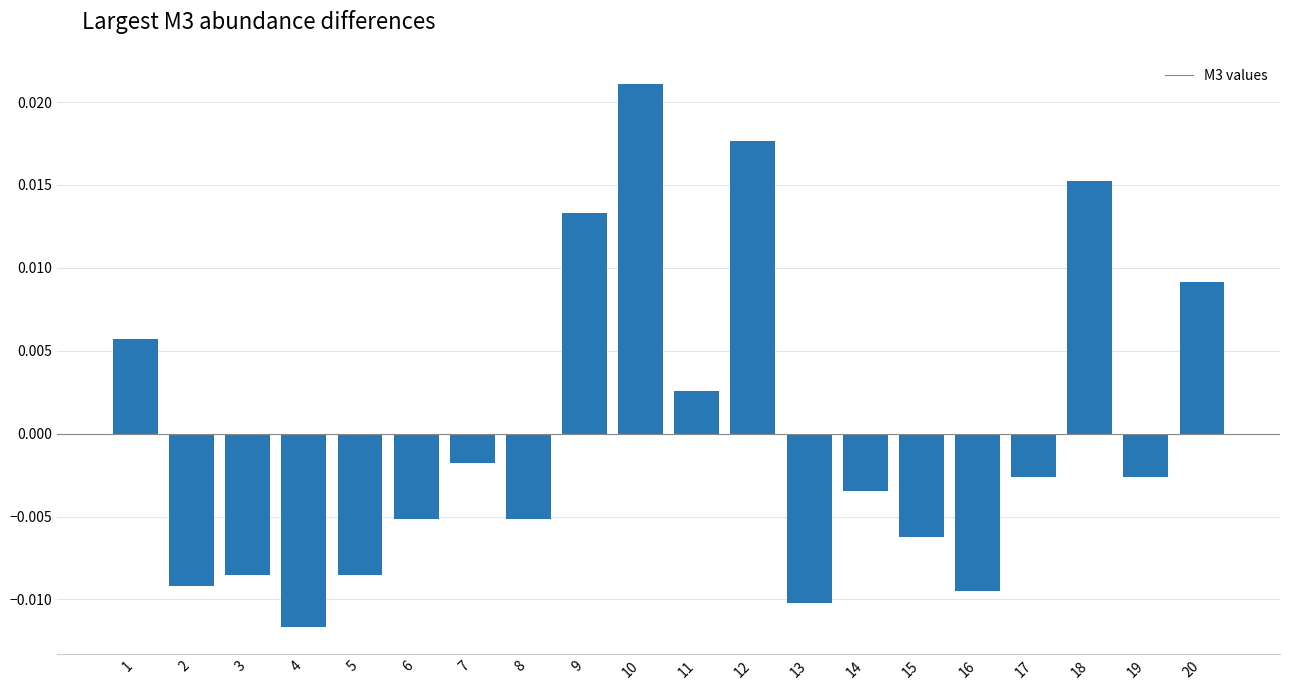

How many data points does each series have?

20